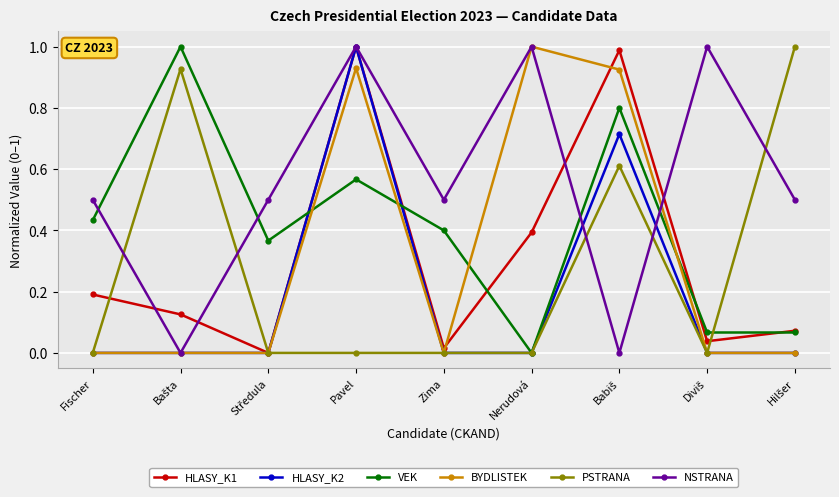

At which category is the sum across all series the highest?

Pavel